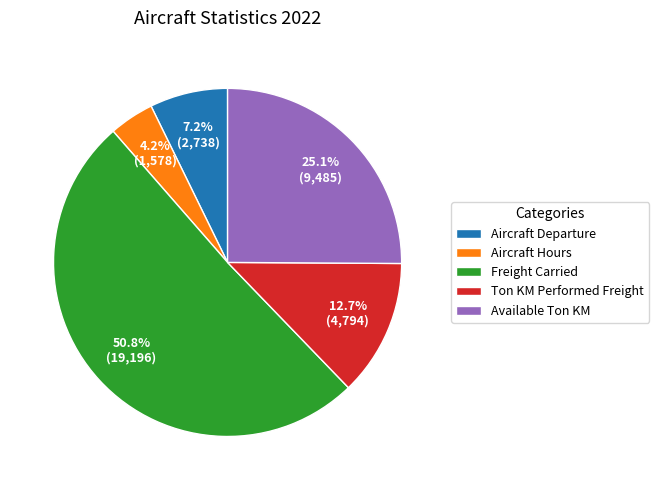

Which slice is the largest?

Freight Carried